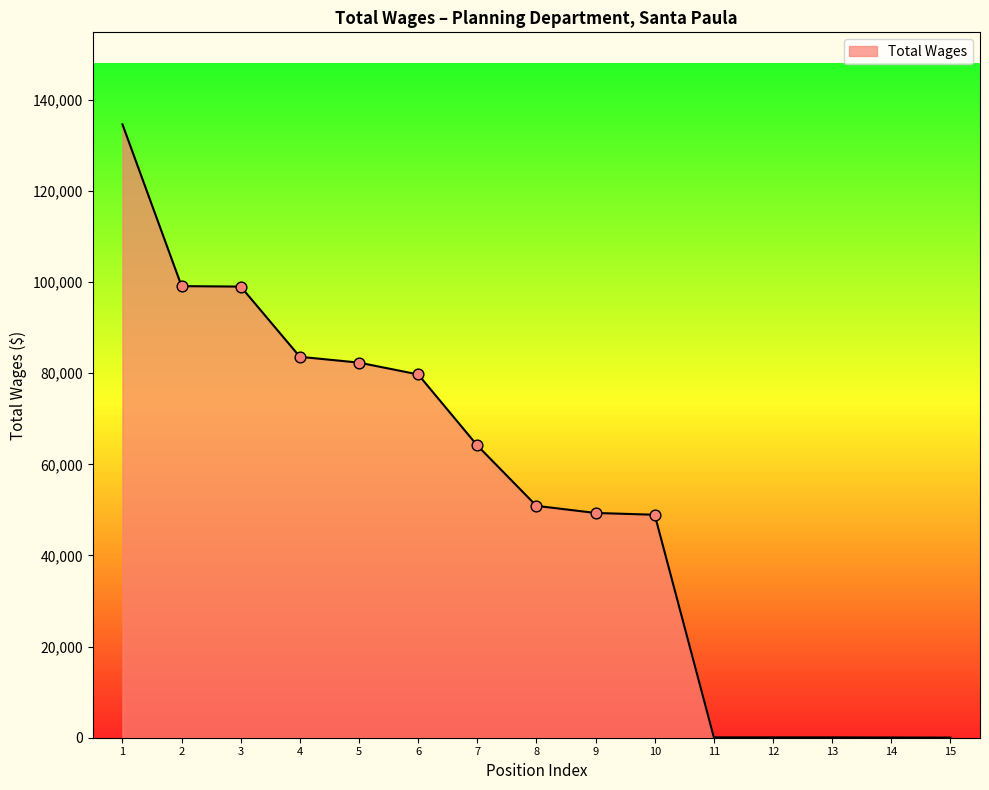

What is the change in value from 2 to 6?

-19373